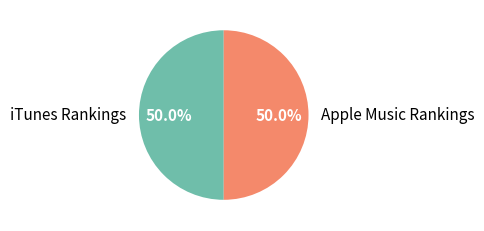

What percentage is NOT represented by Apple Music Rankings?

50.0%